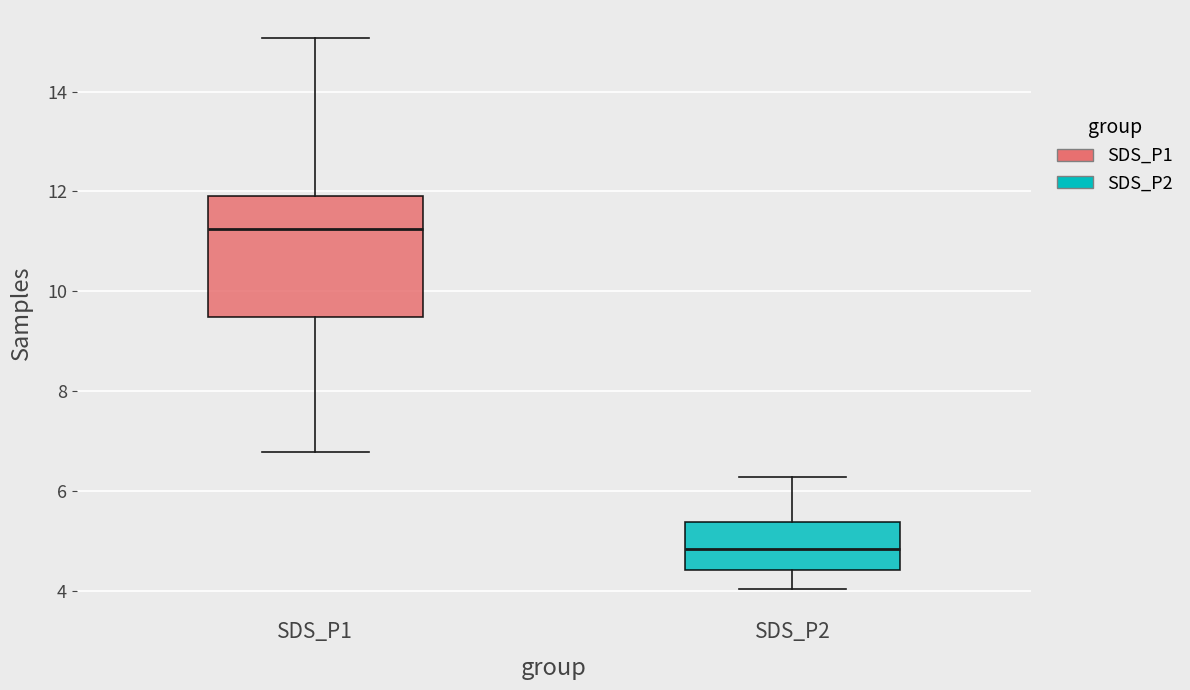

Reading left to right, read every box against the y-axis: the position of its median line, the range the box covers, and the ends of its whiskers. The values are not printed on the chart, so give them approximately, as read against the axis.

SDS_P1: median 11.2, box 9.4 to 12.0, whiskers 6.8 to 15.0
SDS_P2: median 4.8, box 4.4 to 5.4, whiskers 4.0 to 6.2